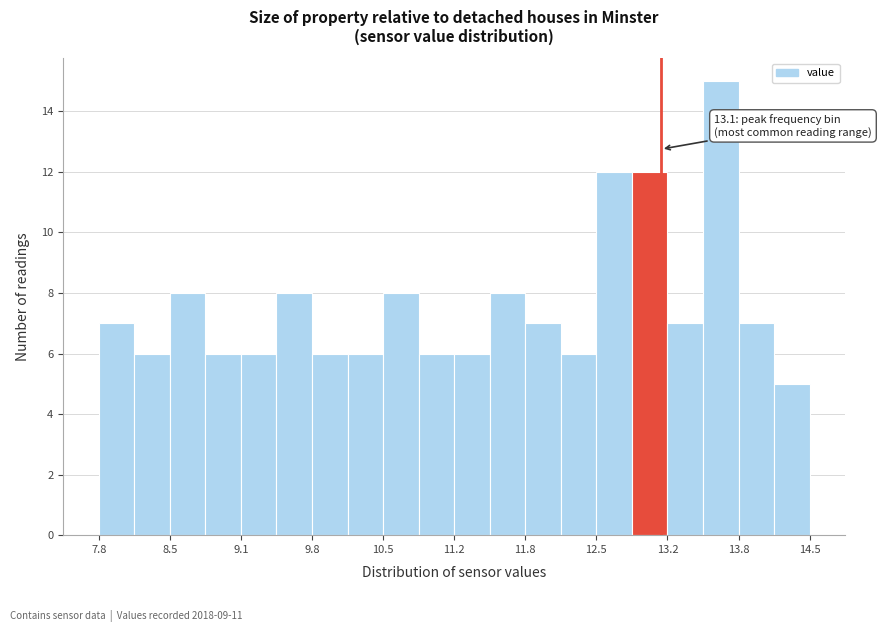

Read against the x-axis, roughly where is the centre of the tallest bar?

13.7